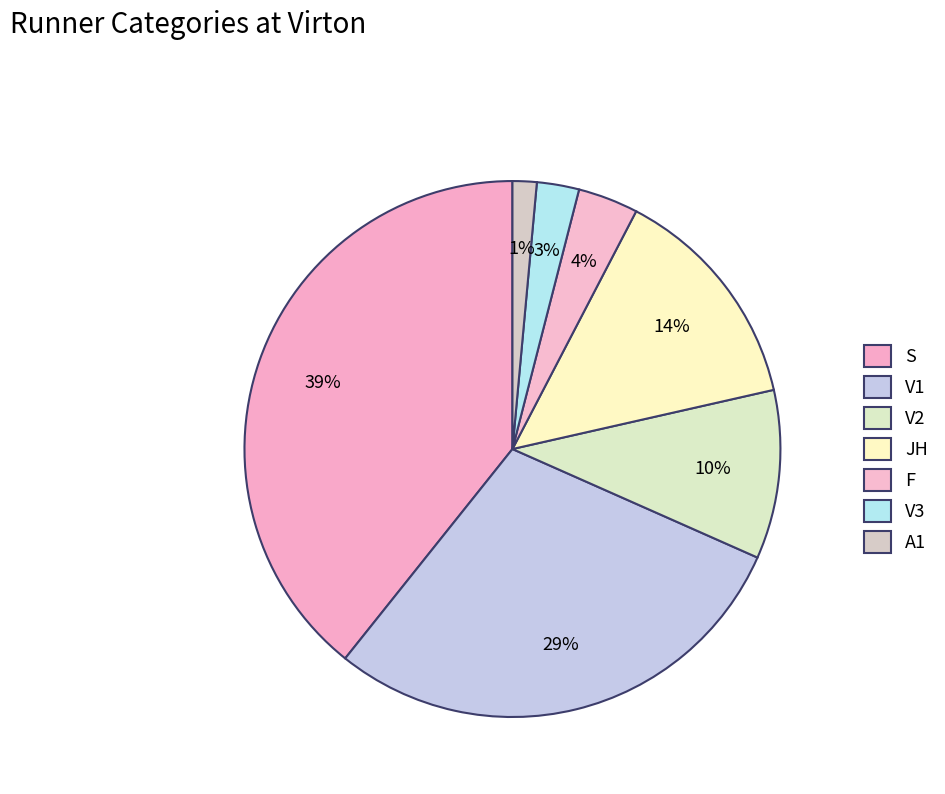

Is there a majority slice in this chart?

No